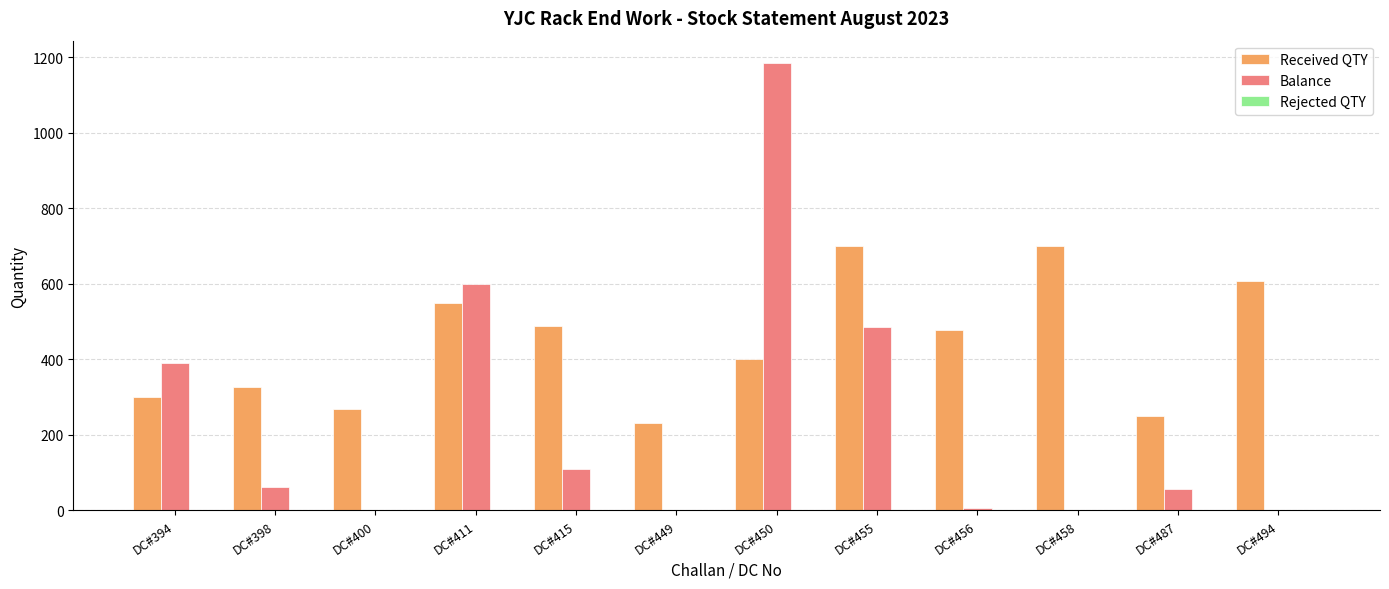

Between DC#400 and DC#450, which series saw the biggest shift?

Balance